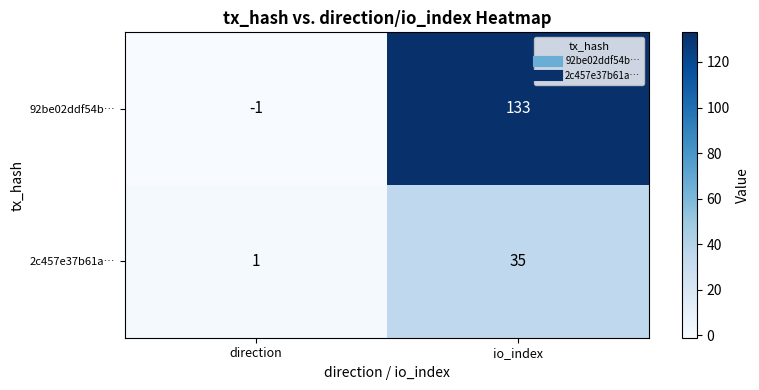

Which series has the largest total across all categories?

92be02ddf54b…